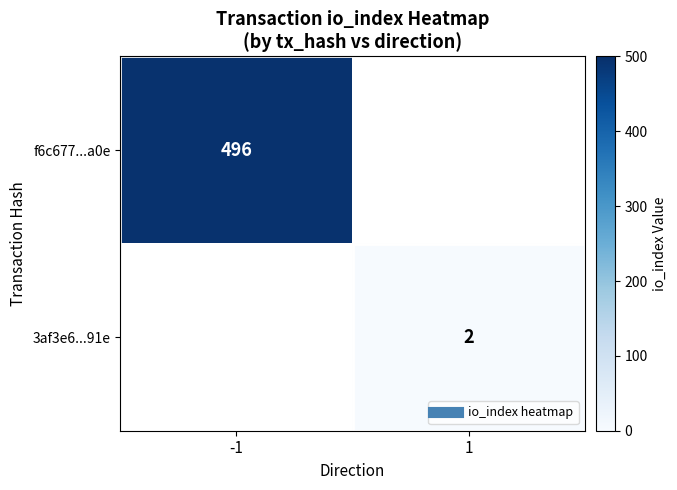

The value of f6c677...a0e at 1 is 0. True or false?

True